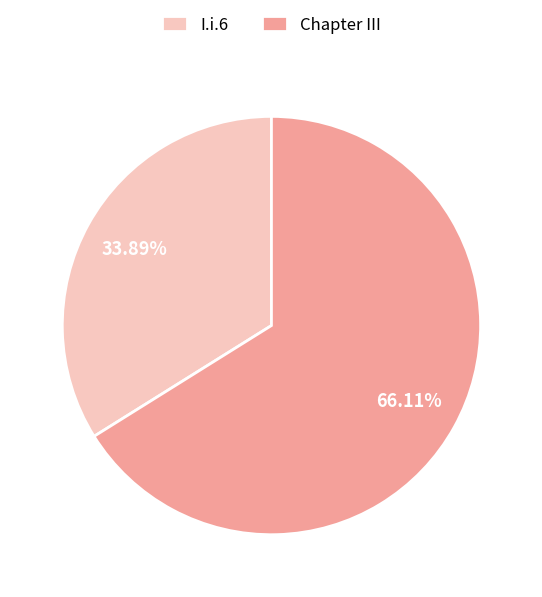

To the nearest percent, what portion does I.i.6 represent?

34%